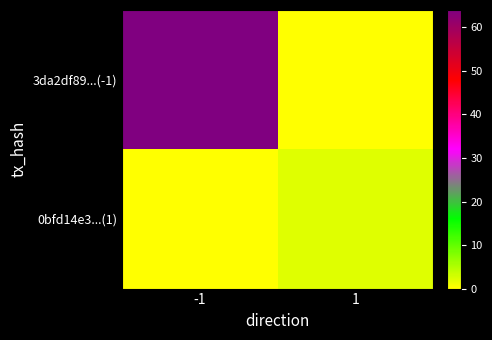

Reading right to left, what are all the values shown in this chart?

3da2df89...(-1): 1=0	-1=64
0bfd14e3...(1): 1=2	-1=0